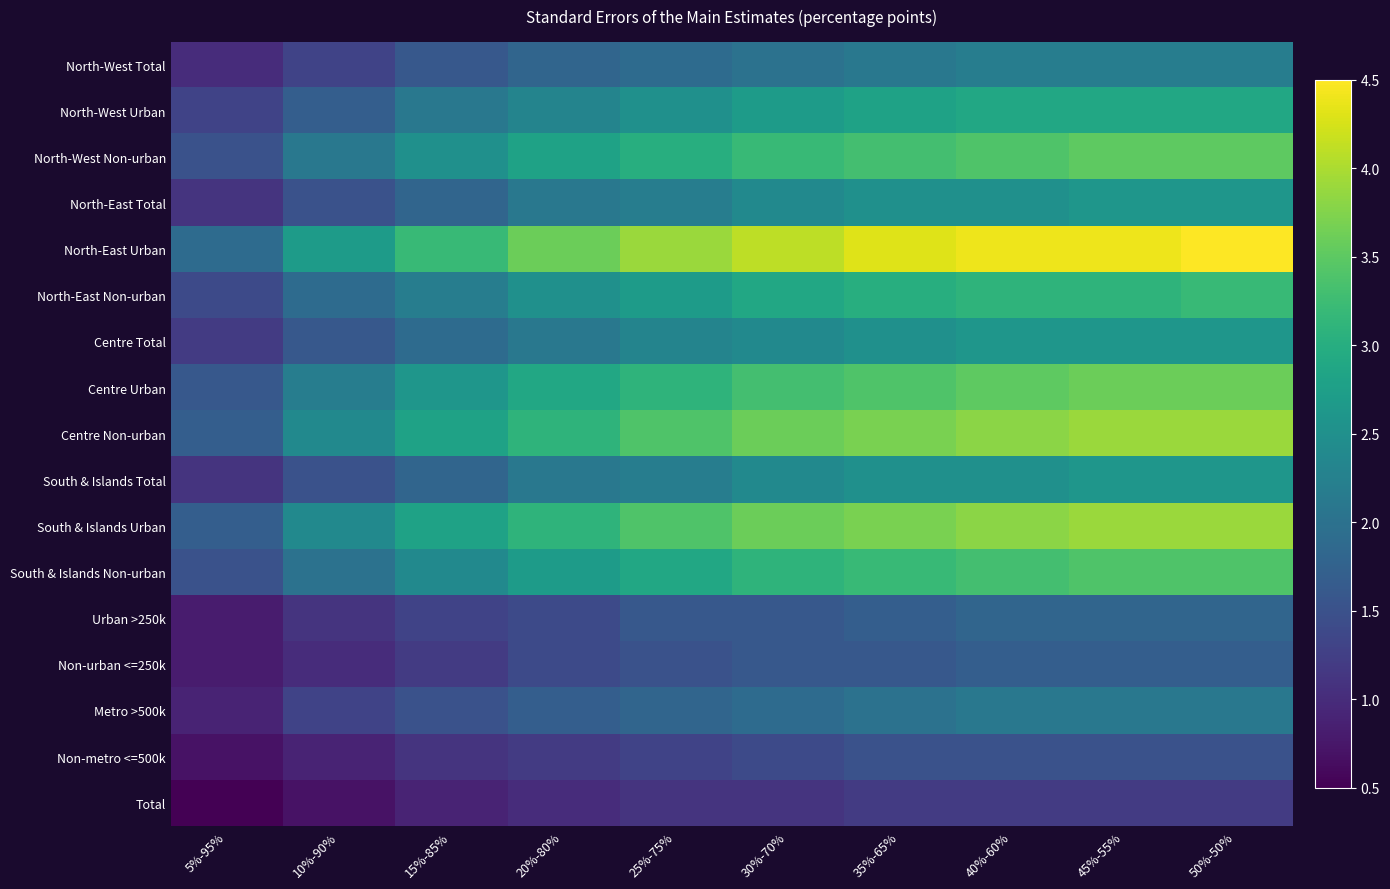

What is the difference between the highest and lowest values at 20%-80%?

2.6